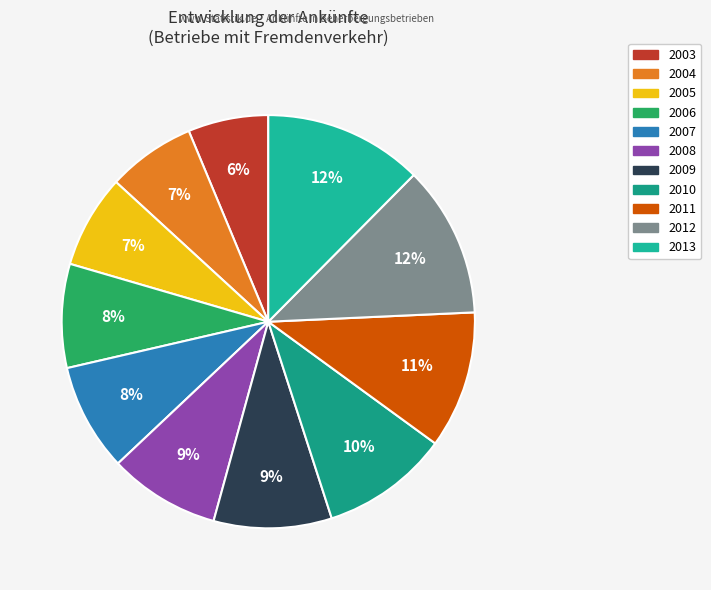

Is 2009 the majority of the pie?

No